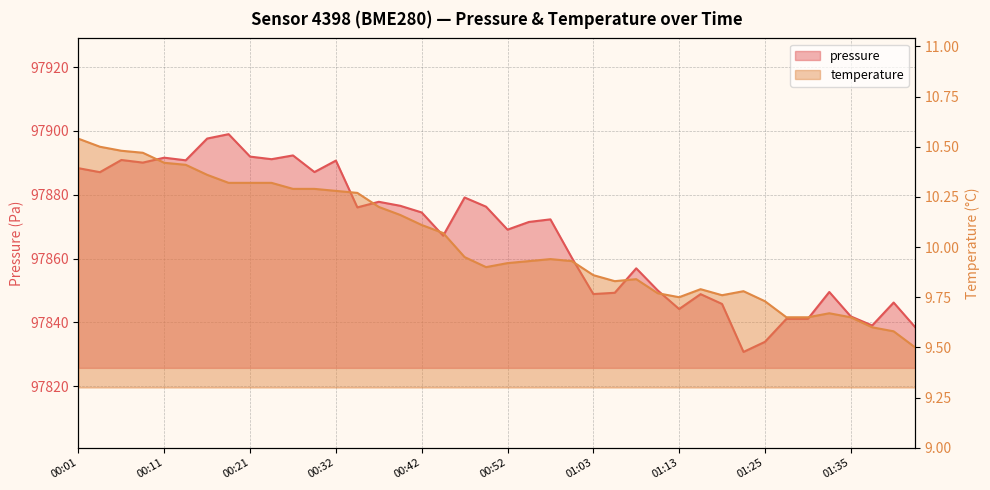

The value of temperature at 00:06 is 6.5. True or false?

False